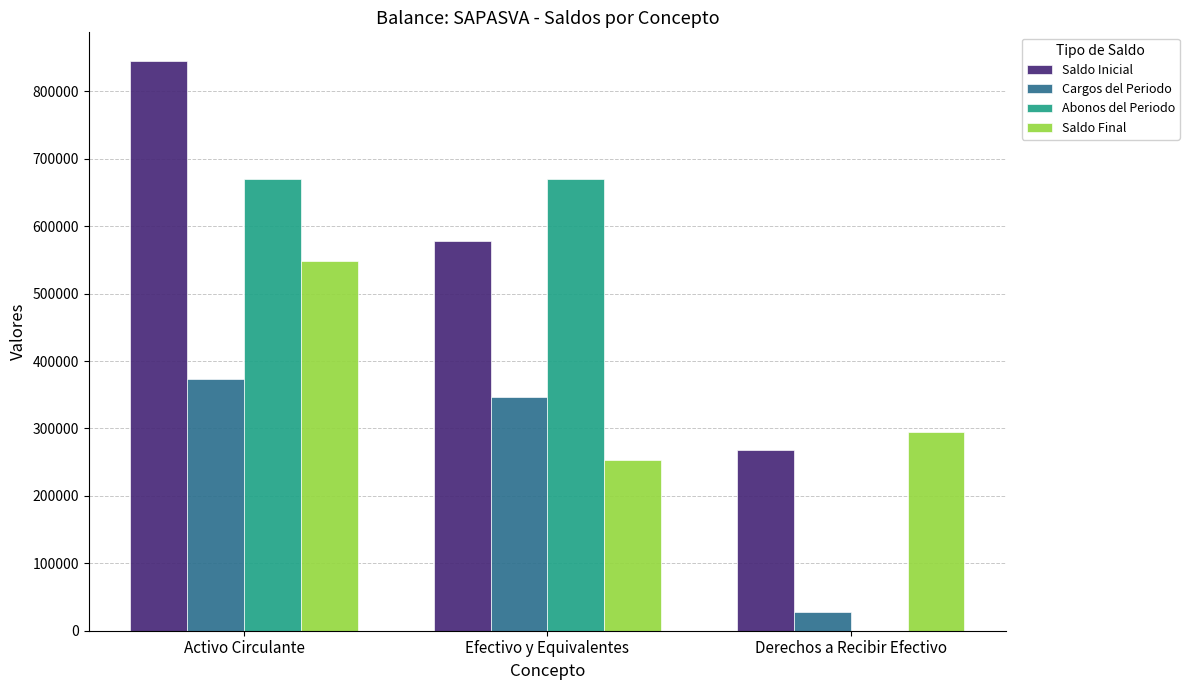

Read the Saldo Inicial value at Activo Circulante.

845422.2